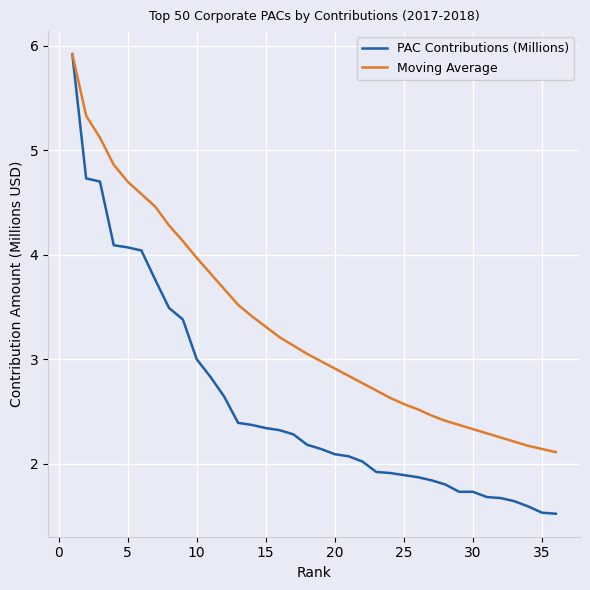

What is the maximum value shown in the chart?

5.9